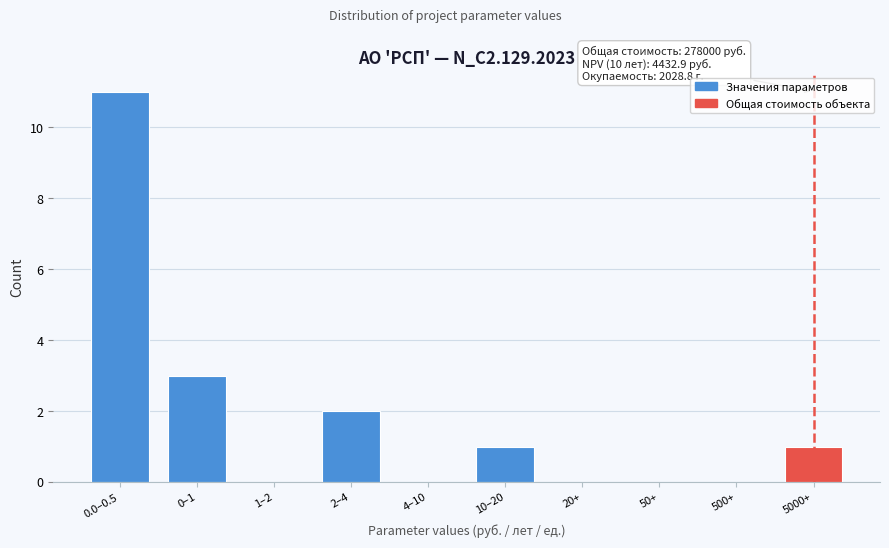

Reading right to left, list all the values displayed in this chart.

5000+=1	500+=0	50+=0	20+=0	10–20=1	4–10=0	2–4=2	1–2=0	0–1=3	0.0–0.5=11